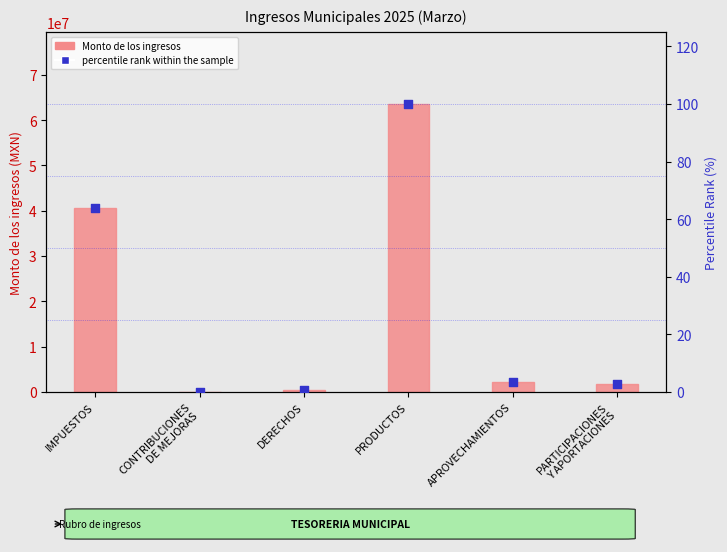

At which category is the sum across all series the highest?

PRODUCTOS